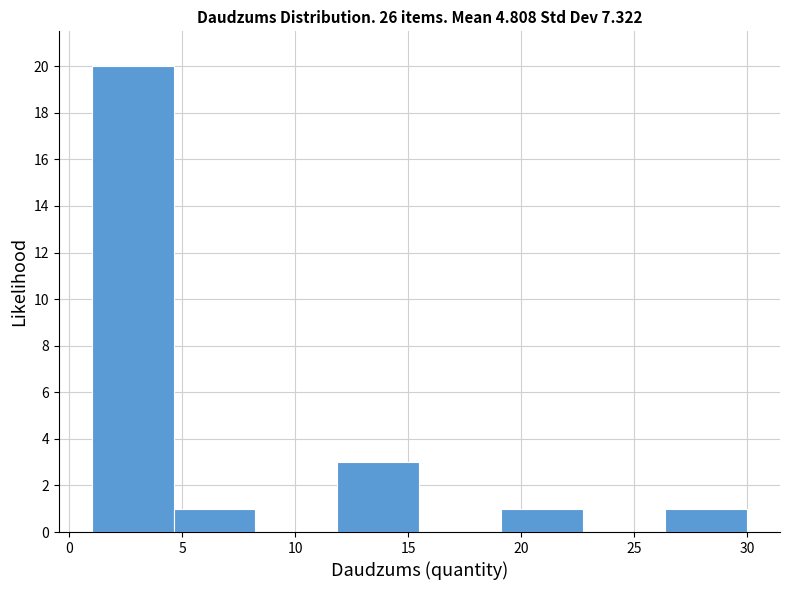

Reading left to right, list every bar in this chart as the range it spans on the x-axis followed by its height. Neither the bar edges nor the heights are printed on the chart, so give them approximately, as read against the axes.

1.0 to 4.5: 20
4.5 to 8.5: 1
8.5 to 12.0: 0
12.0 to 15.5: 3
15.5 to 19.0: 0
19.0 to 23.0: 1
23.0 to 26.5: 0
26.5 to 30.0: 1